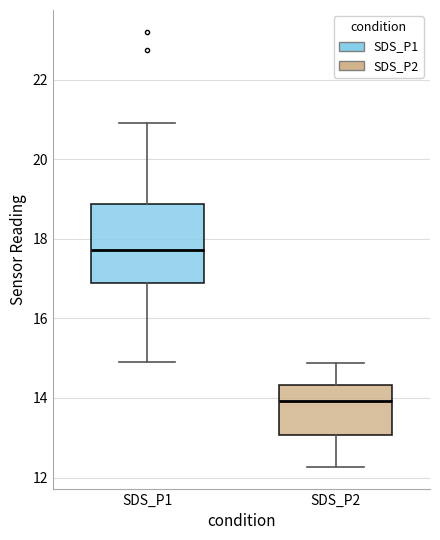

Which box has the lowest median line?

SDS_P2